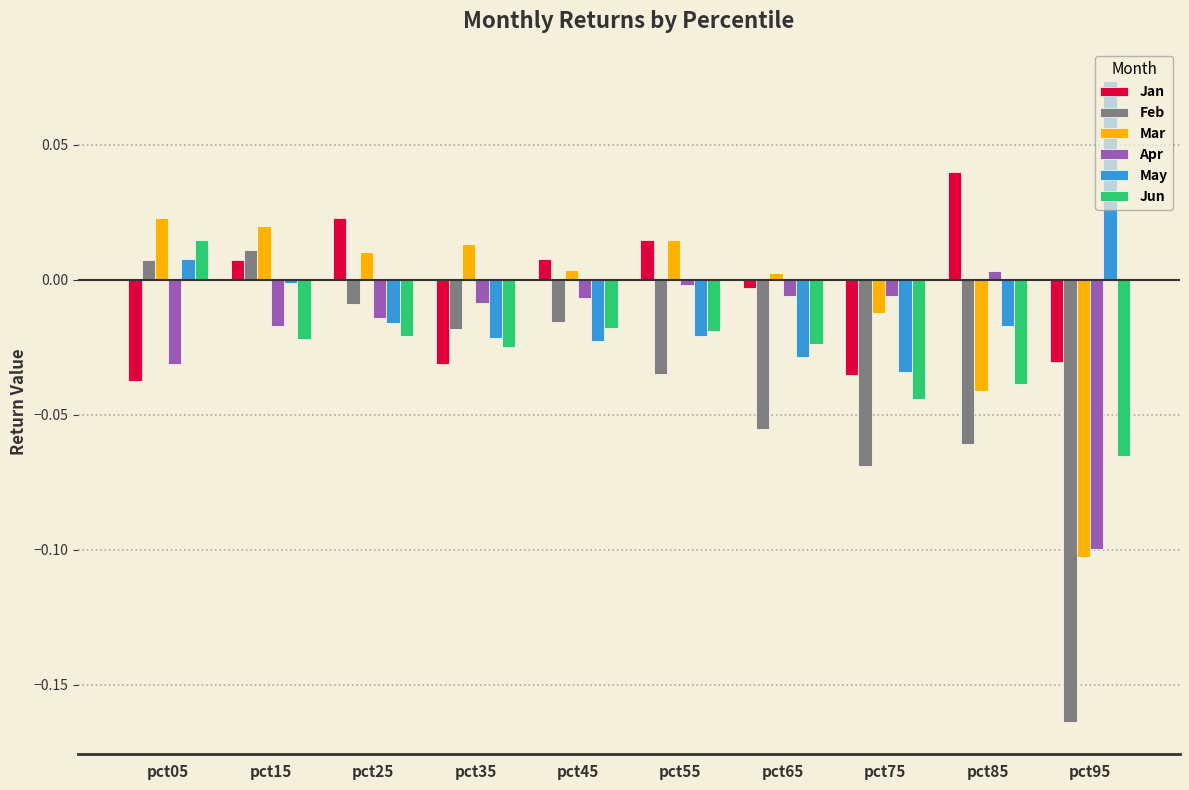

What is the sum of all Feb values?

-0.4